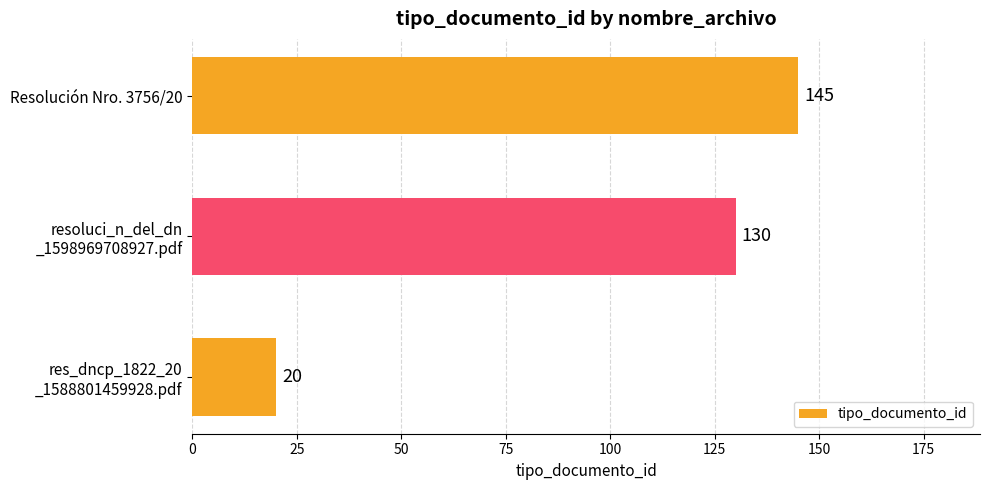

How many data points does each series have?

3